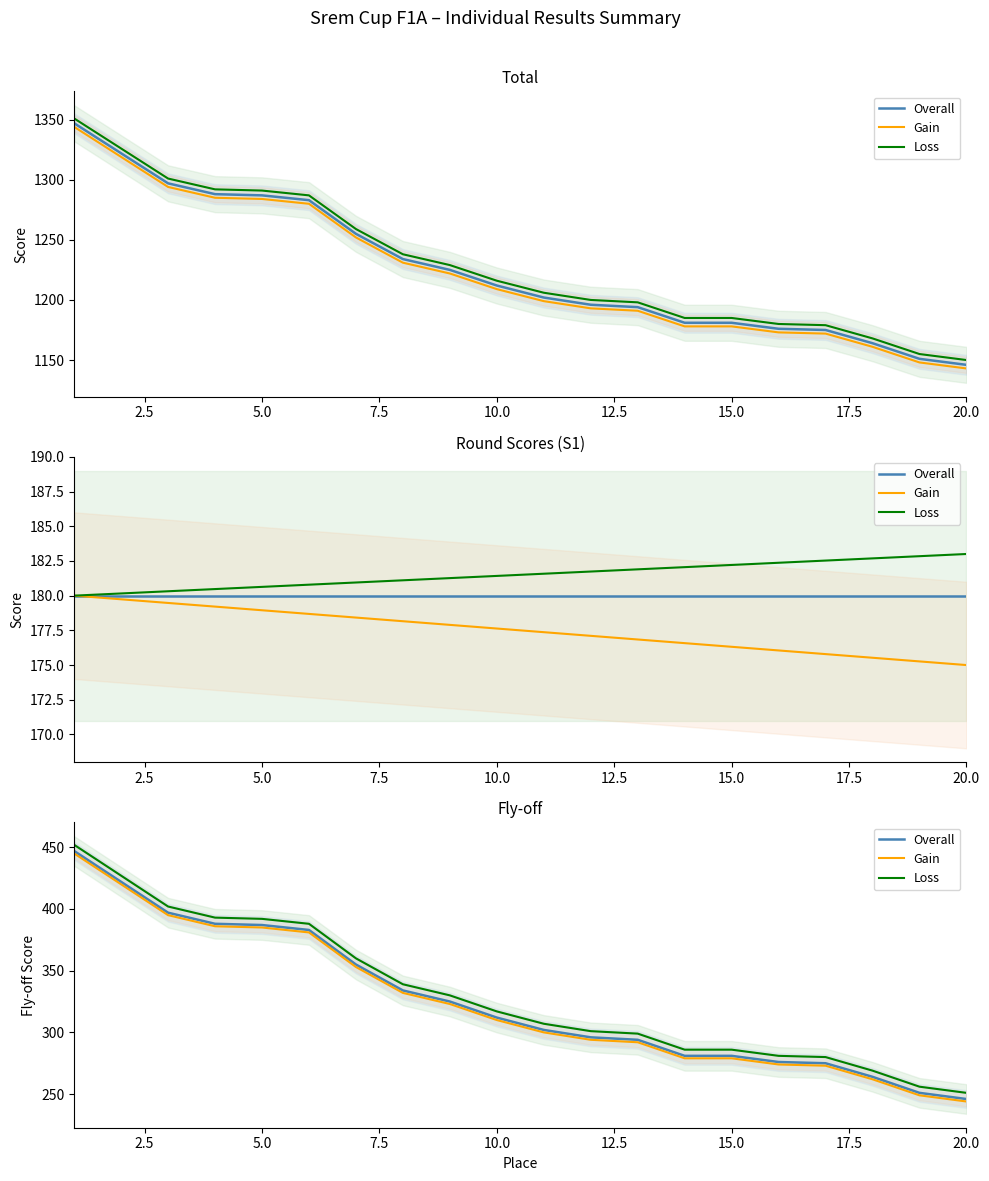

Which series has the largest range (max minus min)?

Overall